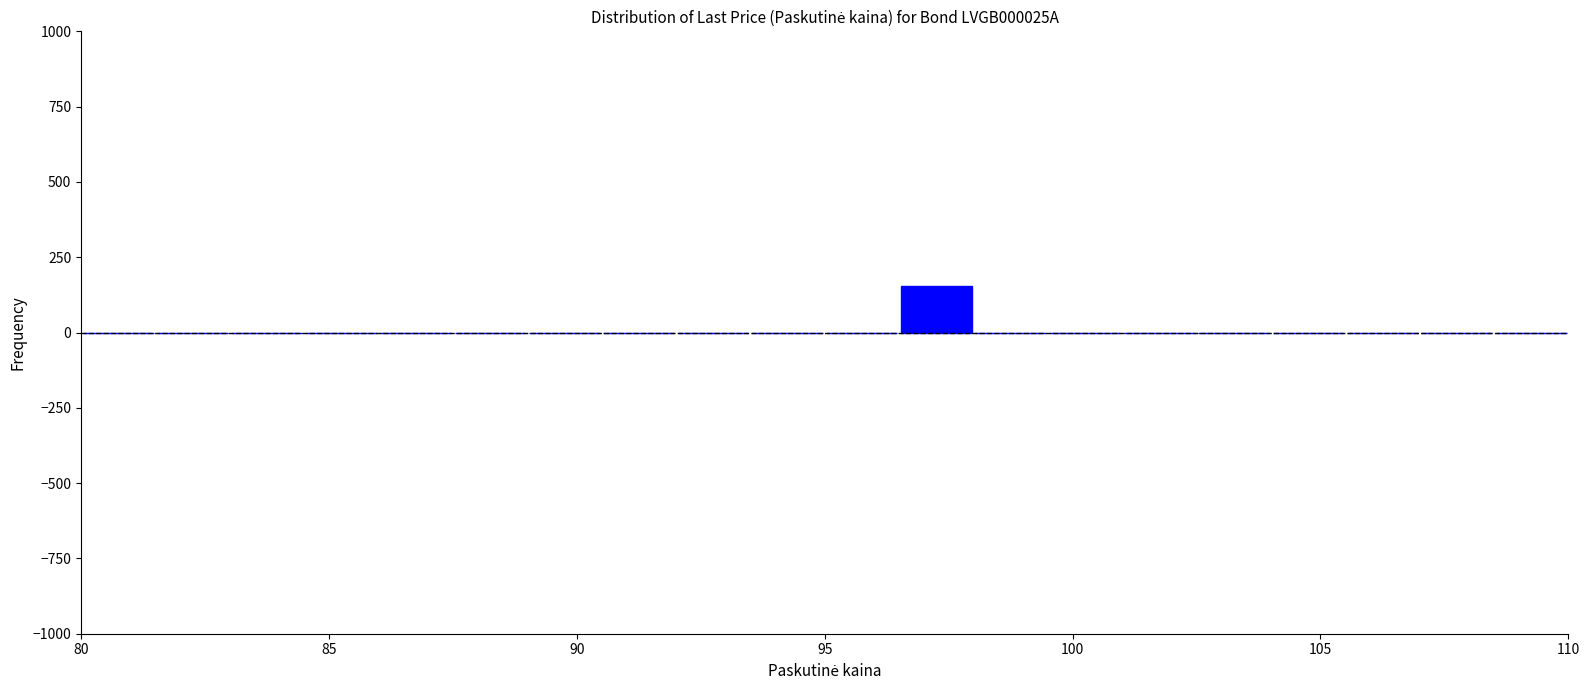

Read against the x-axis, roughly where is the centre of the tallest bar?

97.5